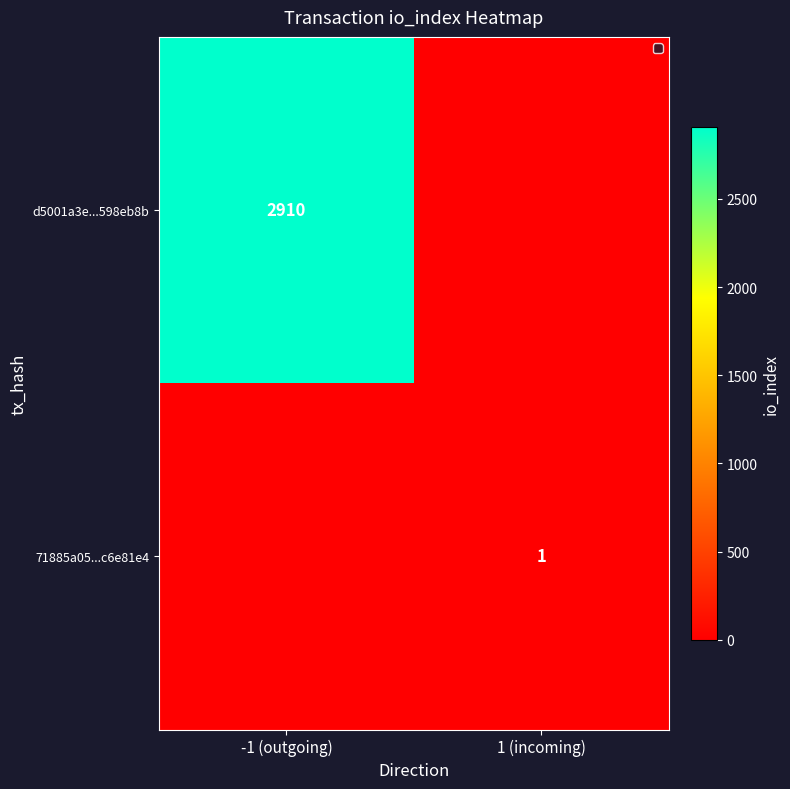

Is it true that 71885a05...c6e81e4 equals 1 at 1 (incoming)?

True